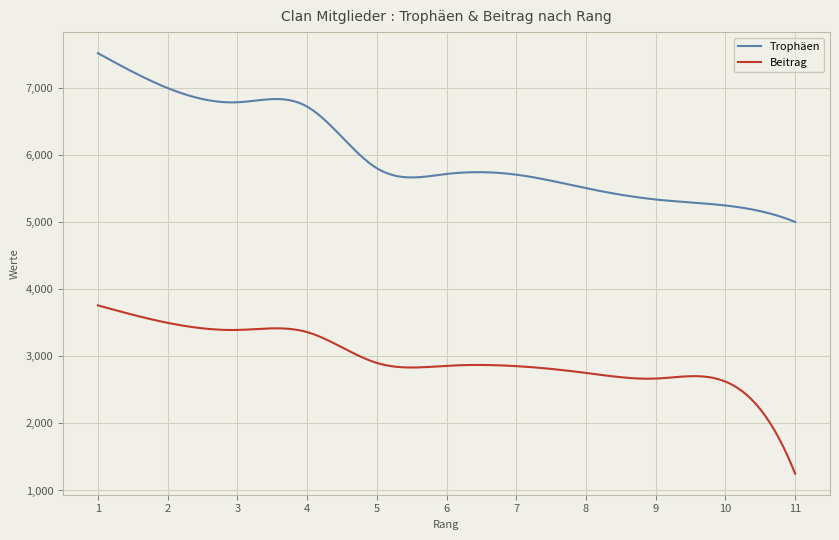

Rank the series by their maximum value, from highest to lowest.

Trophäen, Beitrag